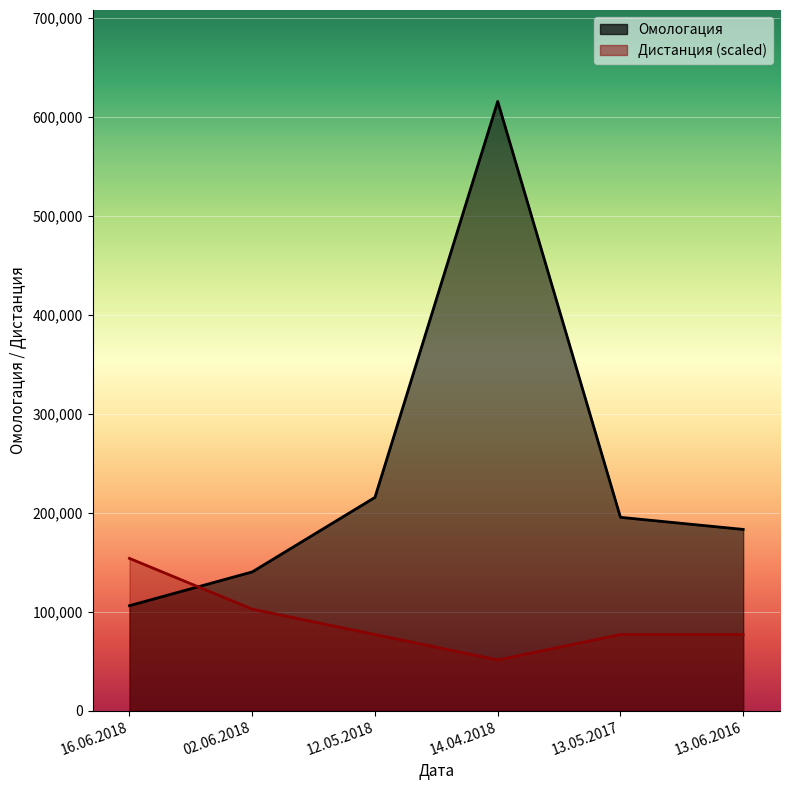

At which label does Дистанция first exceed 76944?

16.06.2018